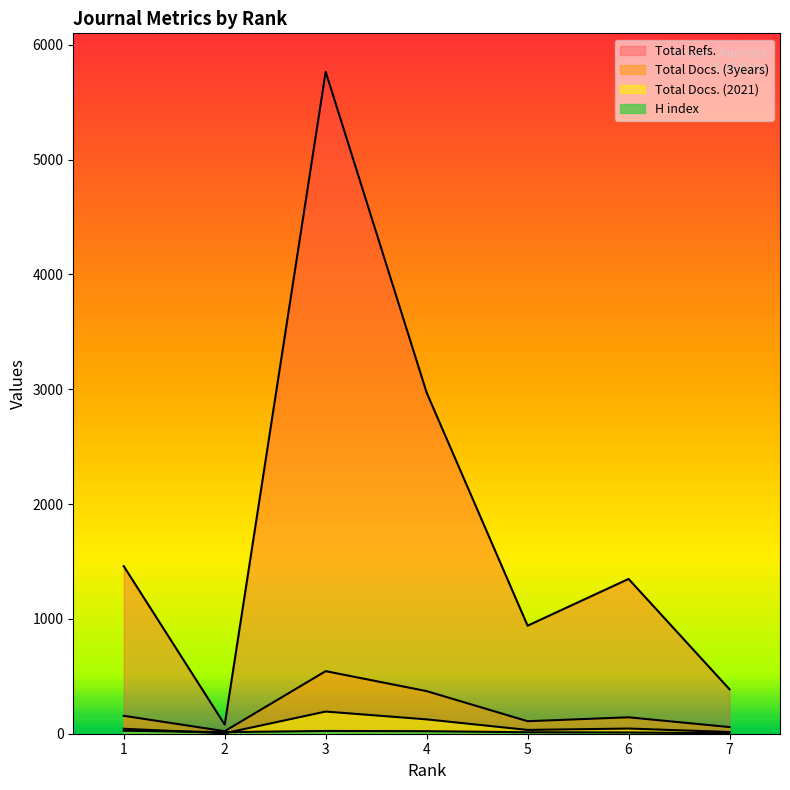

The value of Total Docs. (3years) at 4 is 371. True or false?

True